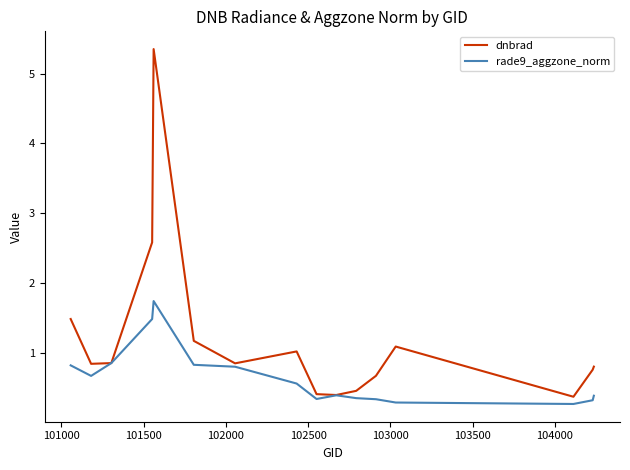

What is the maximum value shown in the chart?

5.4